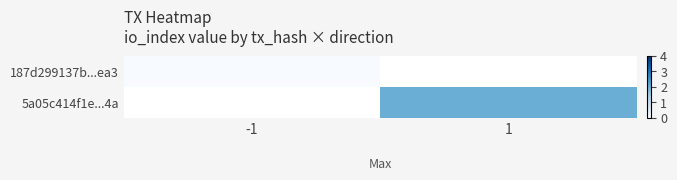

The value of 187d299137b...ea3 at -1 is 0.0. True or false?

True